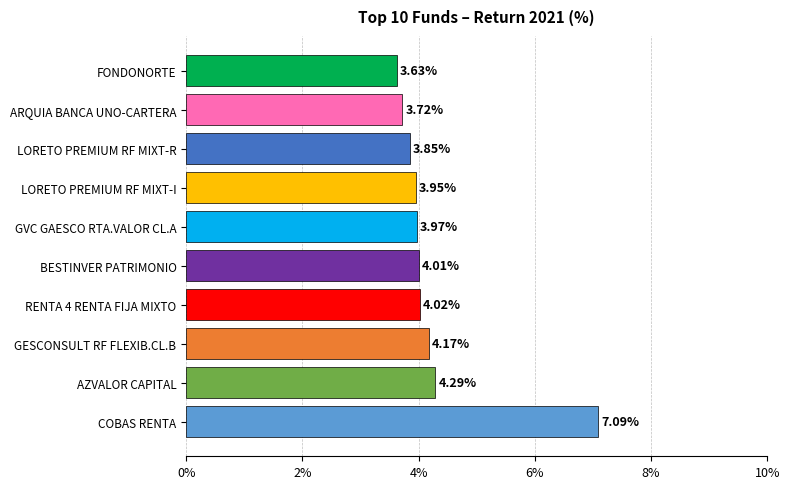

Approximately how many times larger is the value at LORETO PREMIUM RF MIXT-R compared to RENTA 4 RENTA FIJA MIXTO?

1.0